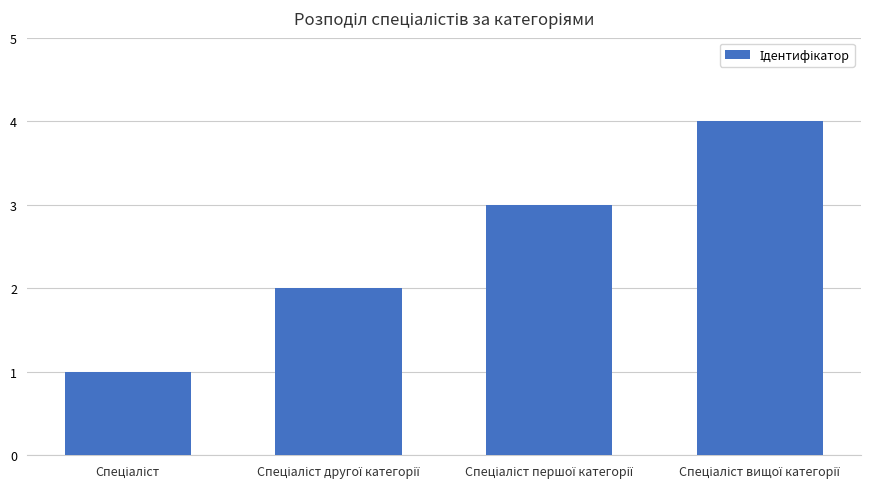

What is the maximum value shown in the chart?

4